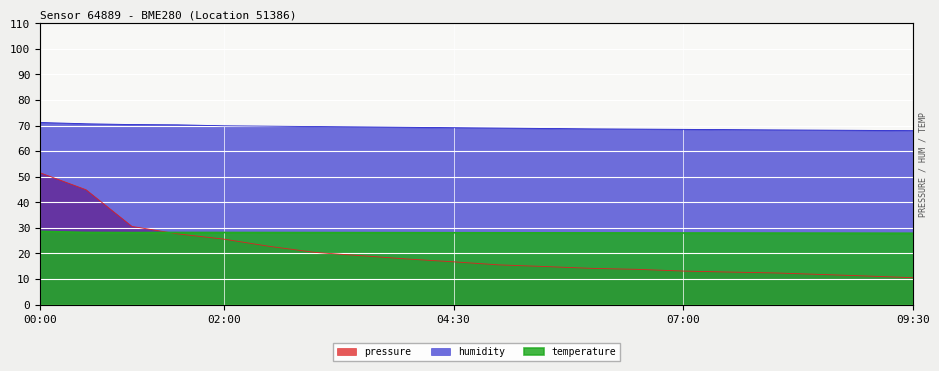

True or false: pressure has a value of 36.0 at 03:00.

False